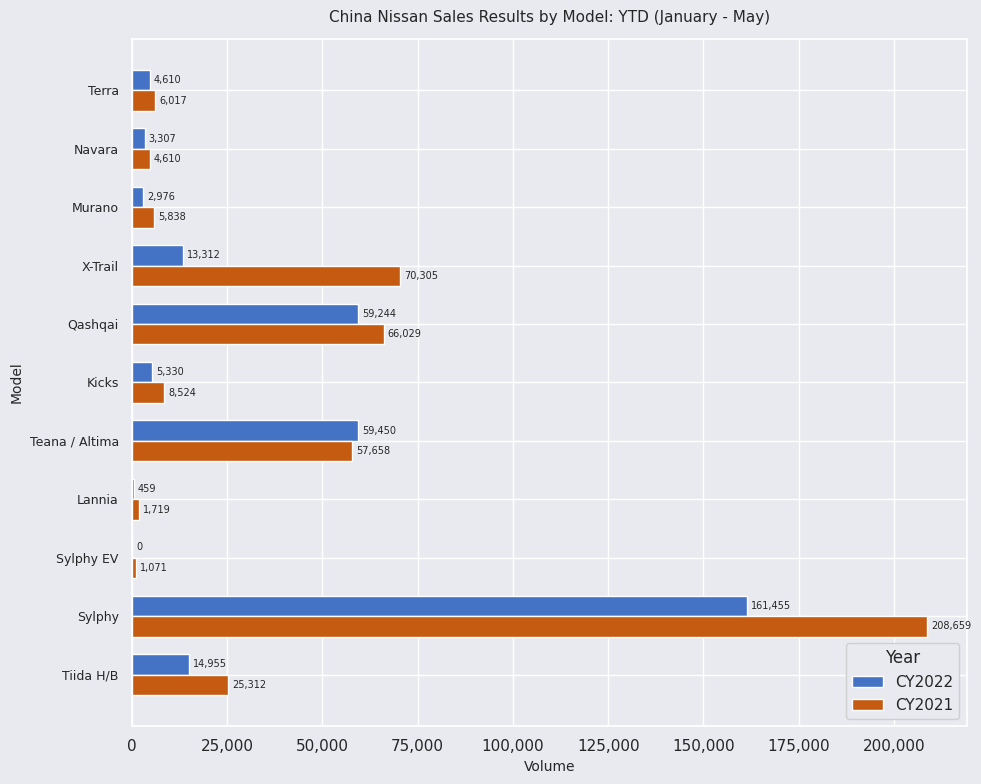

Which series has the widest spread of values?

CY2021